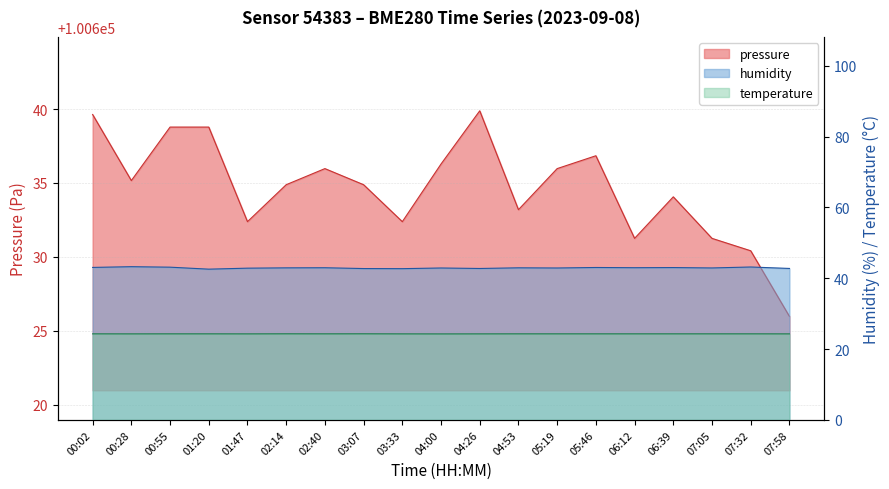

What is the label of the 3rd point from the right?

07:05